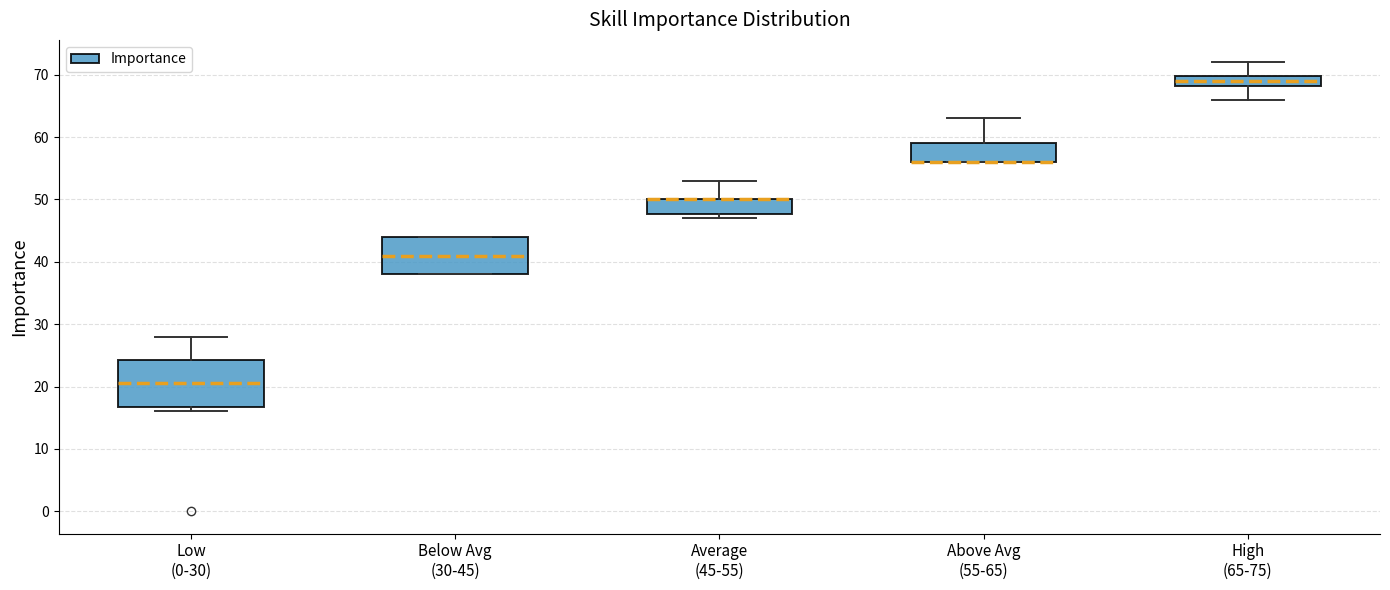

Comparing the boxes themselves (not the whiskers), which one is the tallest?

Low (0-30)